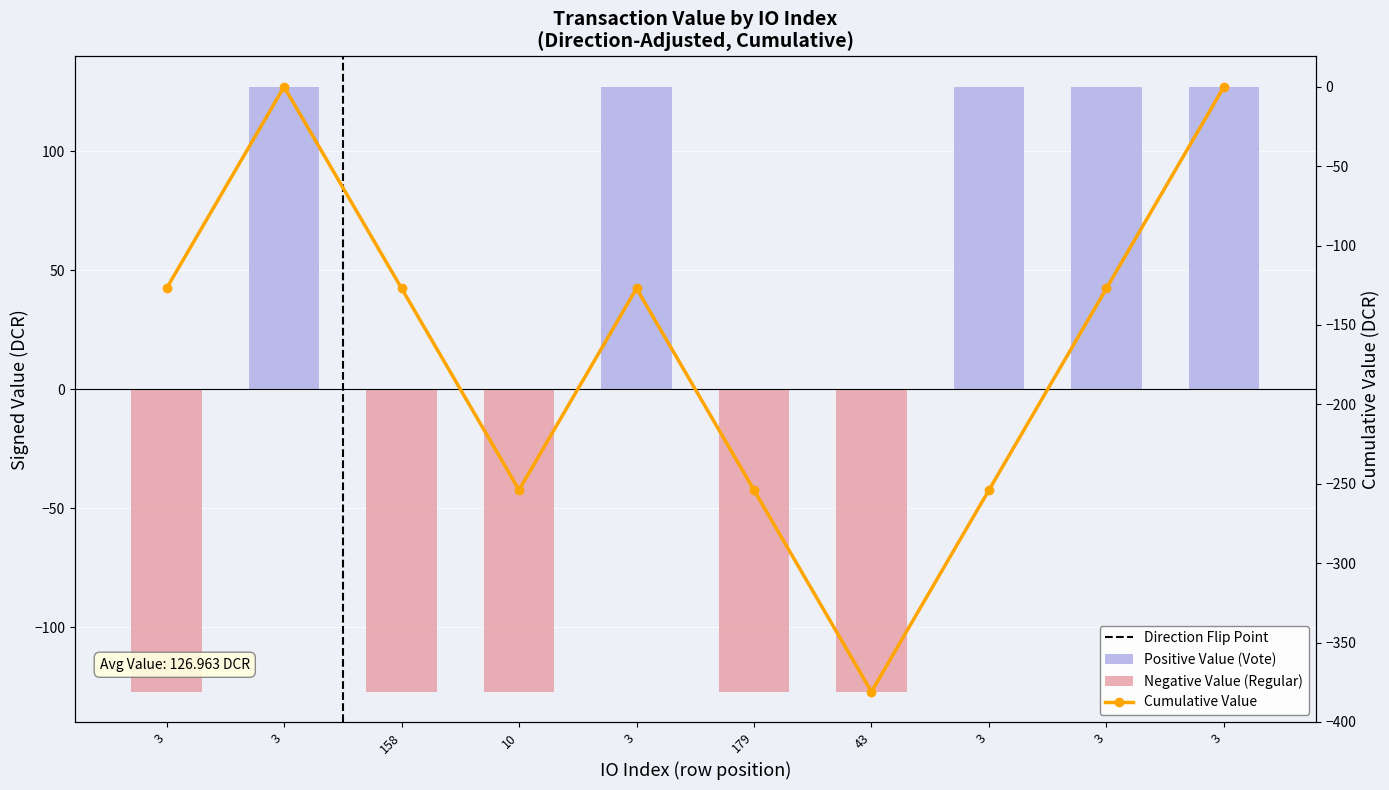

At which label does Positive Value (Vote) first exceed 126?

3